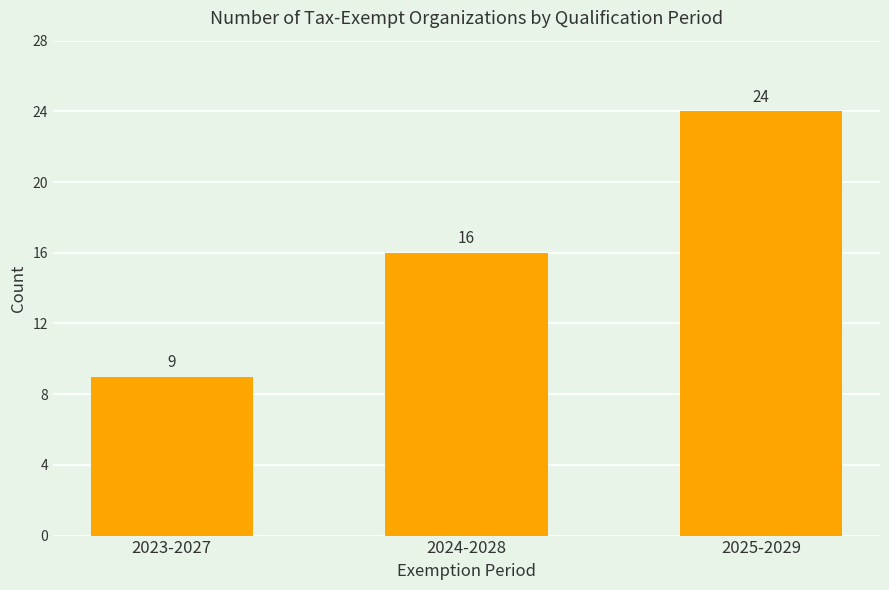

What is the approximate value at 2023-2027, to the nearest 10?

10